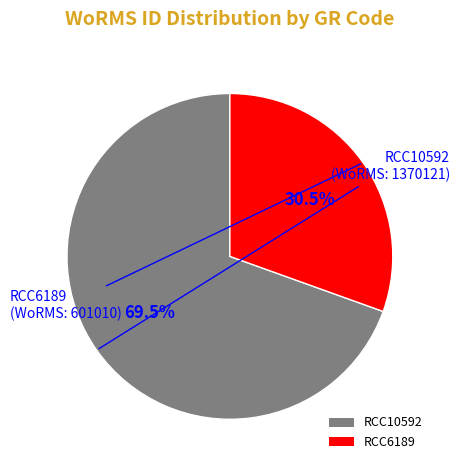

To the nearest percent, what is the difference between the RCC10592 and RCC6189 slice percentages?

39%